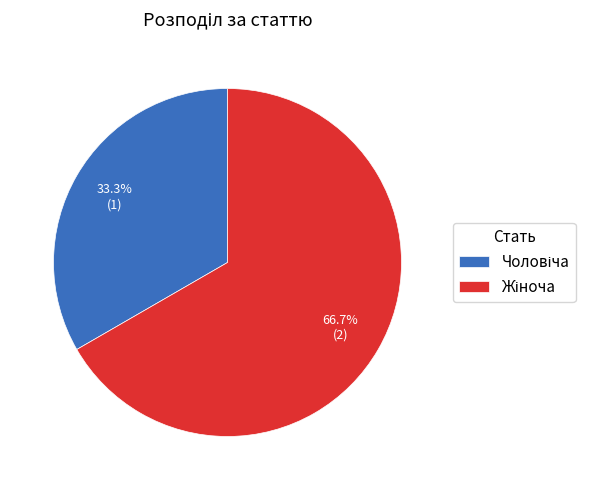

Is there any slice that represents more than half of the pie?

Yes